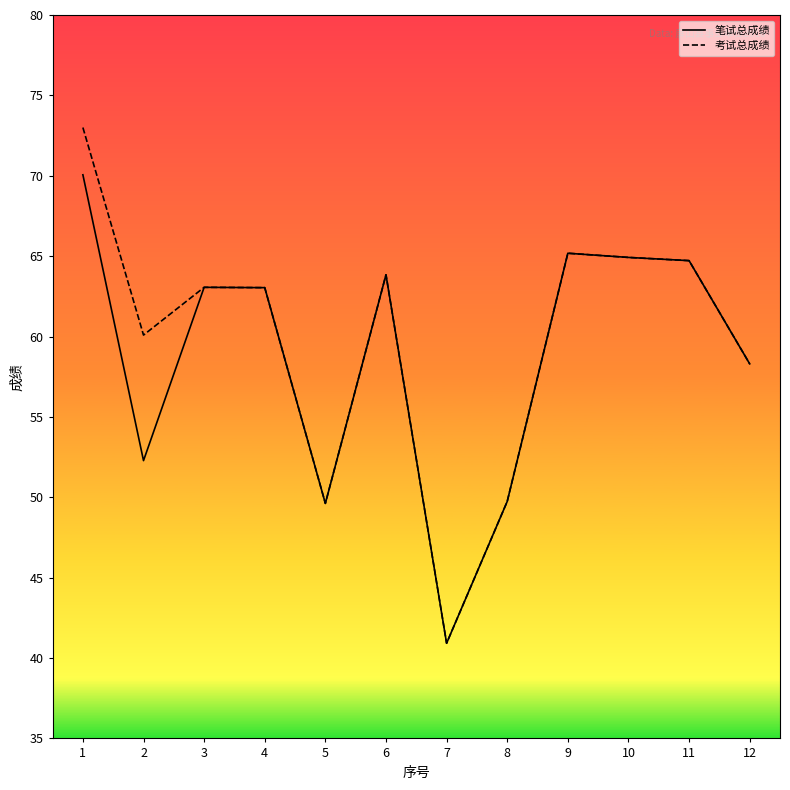

The 笔试总成绩 series shows 65.2 at 9. True or false?

True